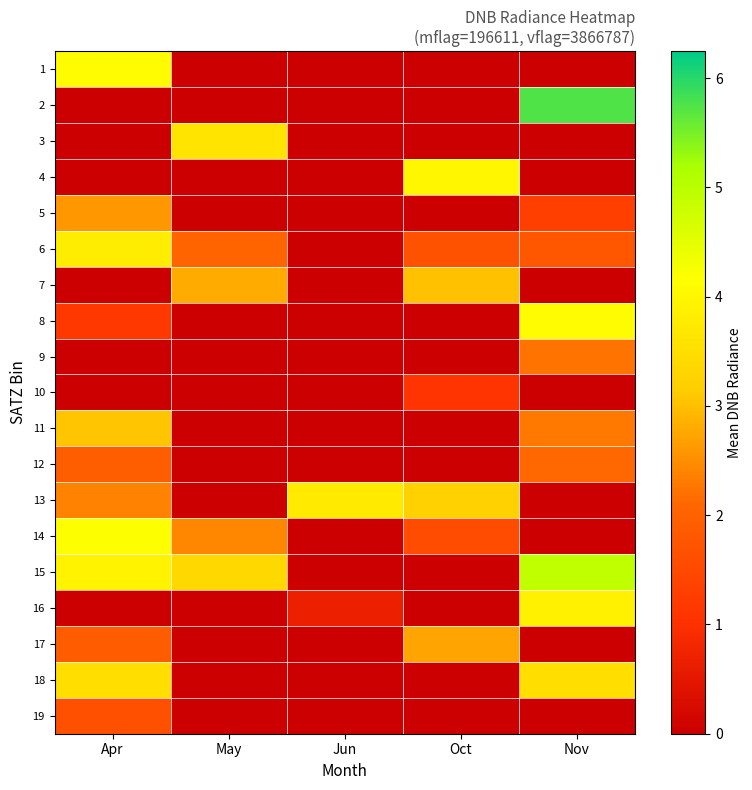

Which label corresponds to the largest value in the chart?

Nov